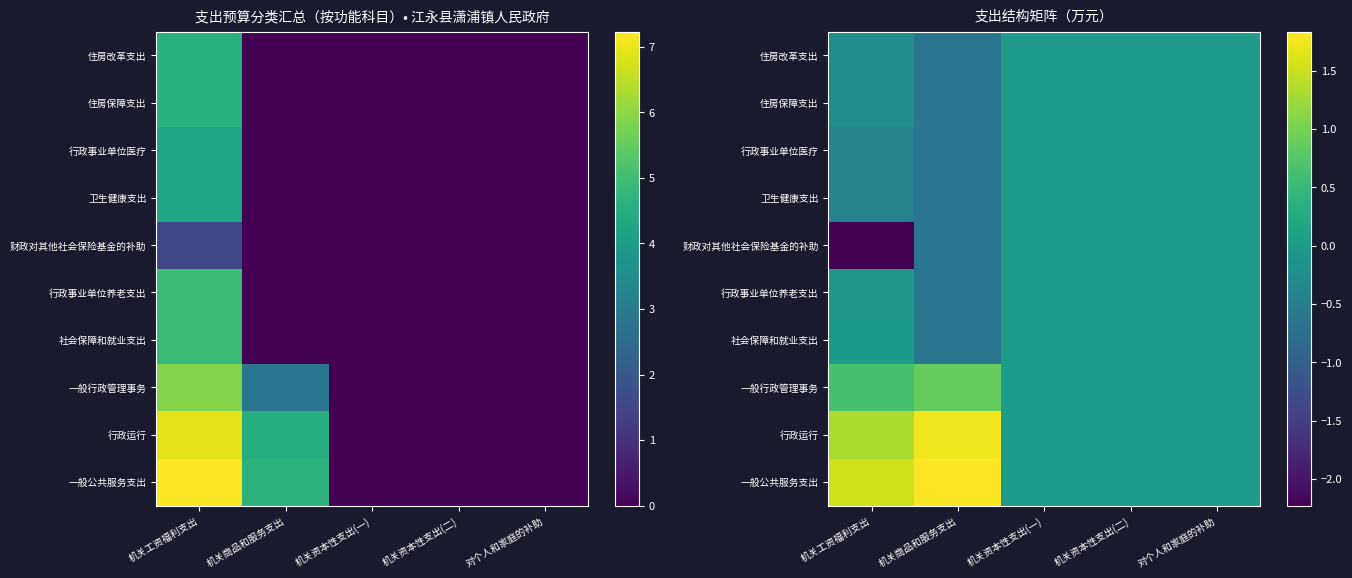

Where is 社会保障和就业支出 nearest to the value 0?

机关资本性支出(一)